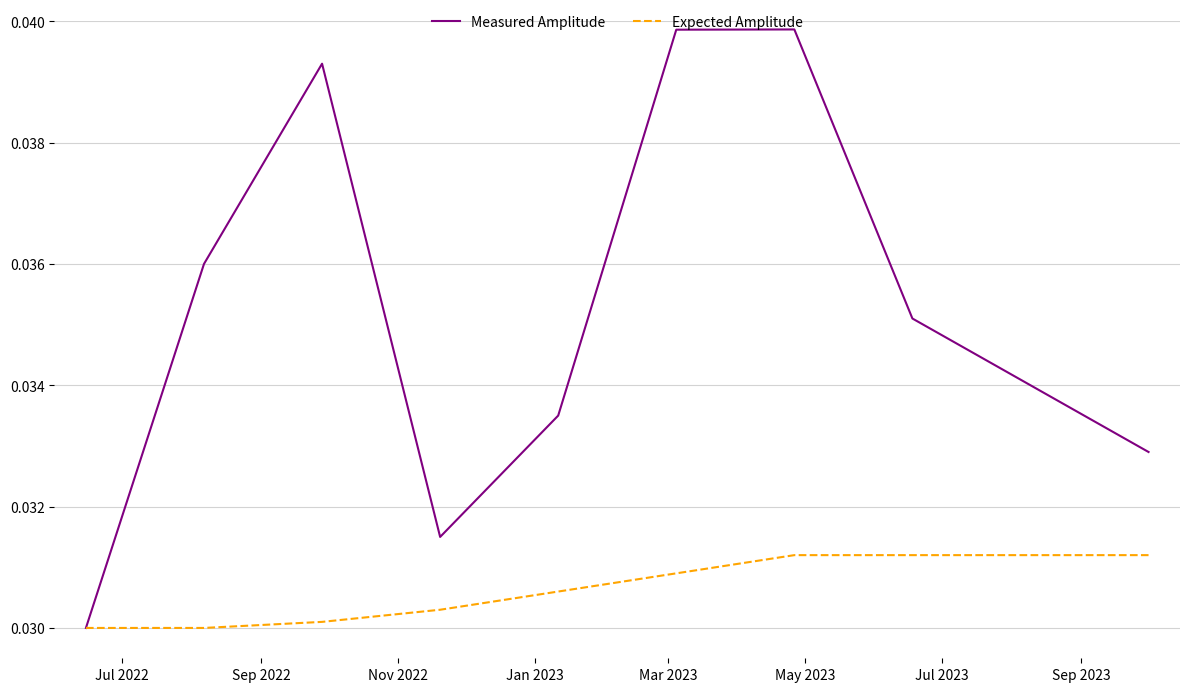

Rank the series by their maximum value, from highest to lowest.

Measured Amplitude, Expected Amplitude